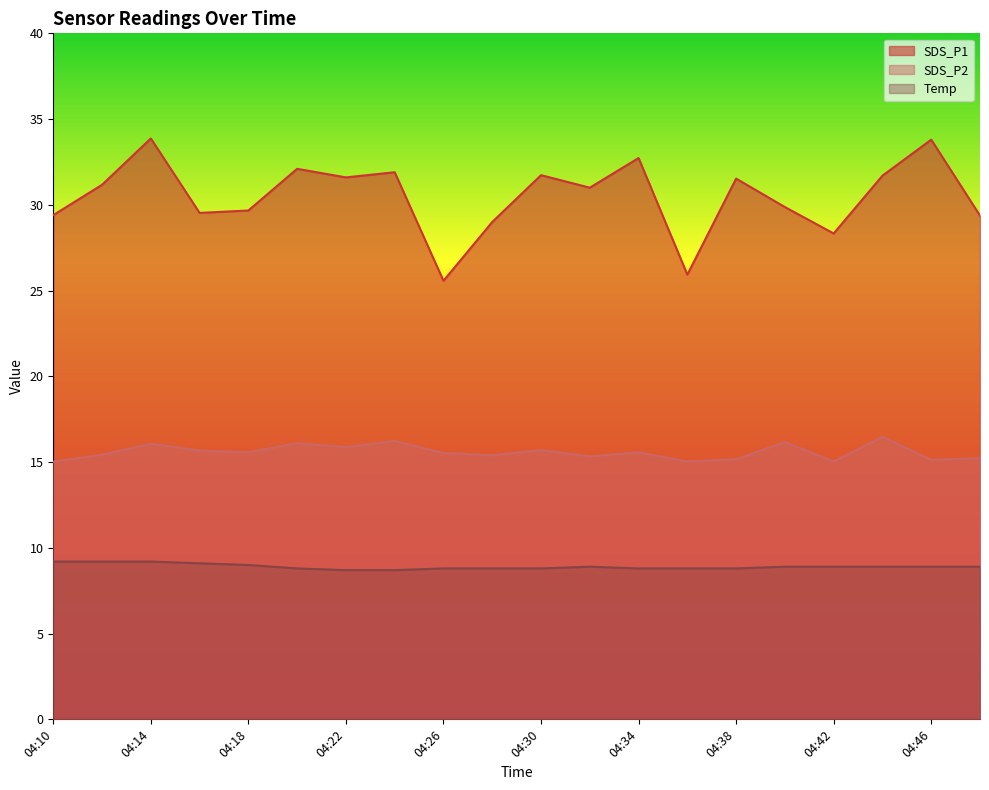

True or false: Temp and SDS_P1 cross at least once.

False